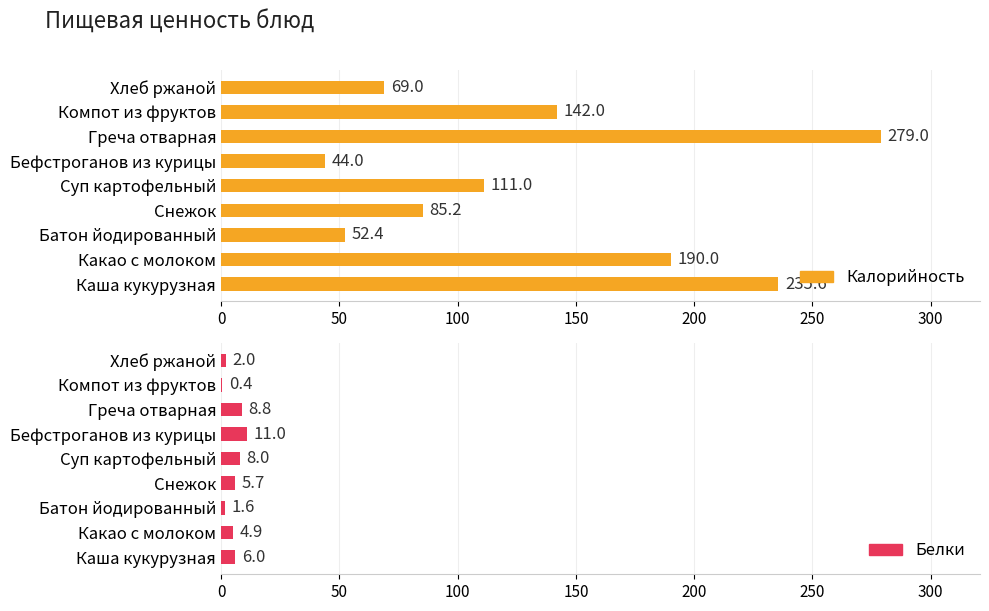

List the series in order of their peak value, lowest first.

Белки, Калорийность